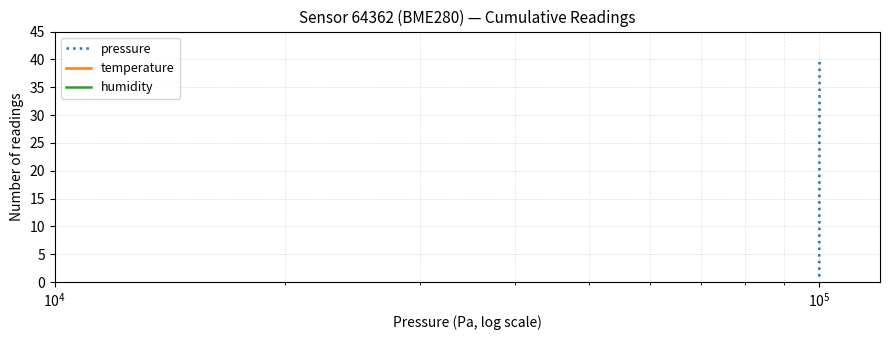

What are all the series names shown in the legend?

pressure, temperature, humidity